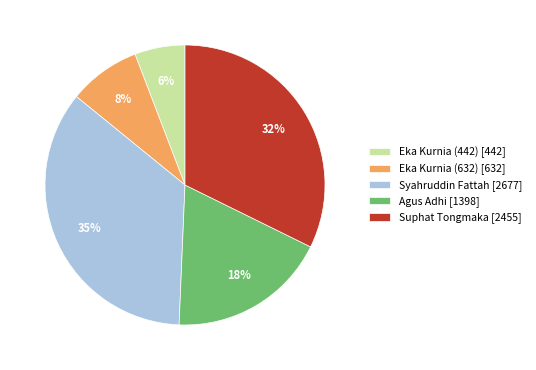

Which category has the smallest portion of the pie?

Eka Kurnia (442)